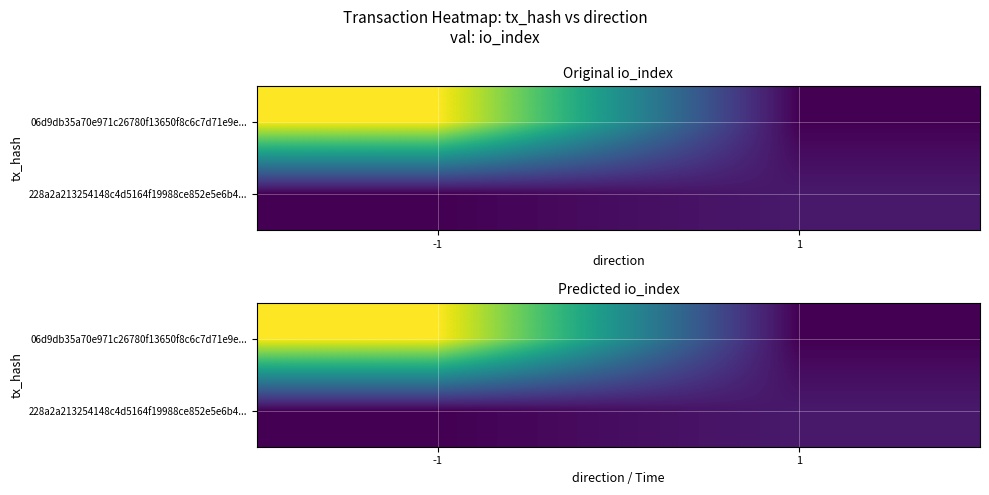

Read the 228a2a213254148c4d5164f19988ce852e5e6b4... value at 1.

7